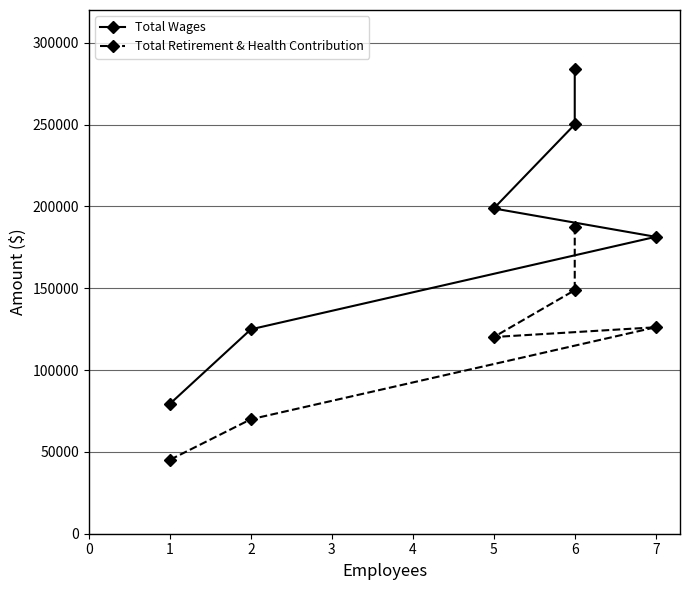

What are all the series names shown in the legend?

Total Wages, Total Retirement & Health Contribution